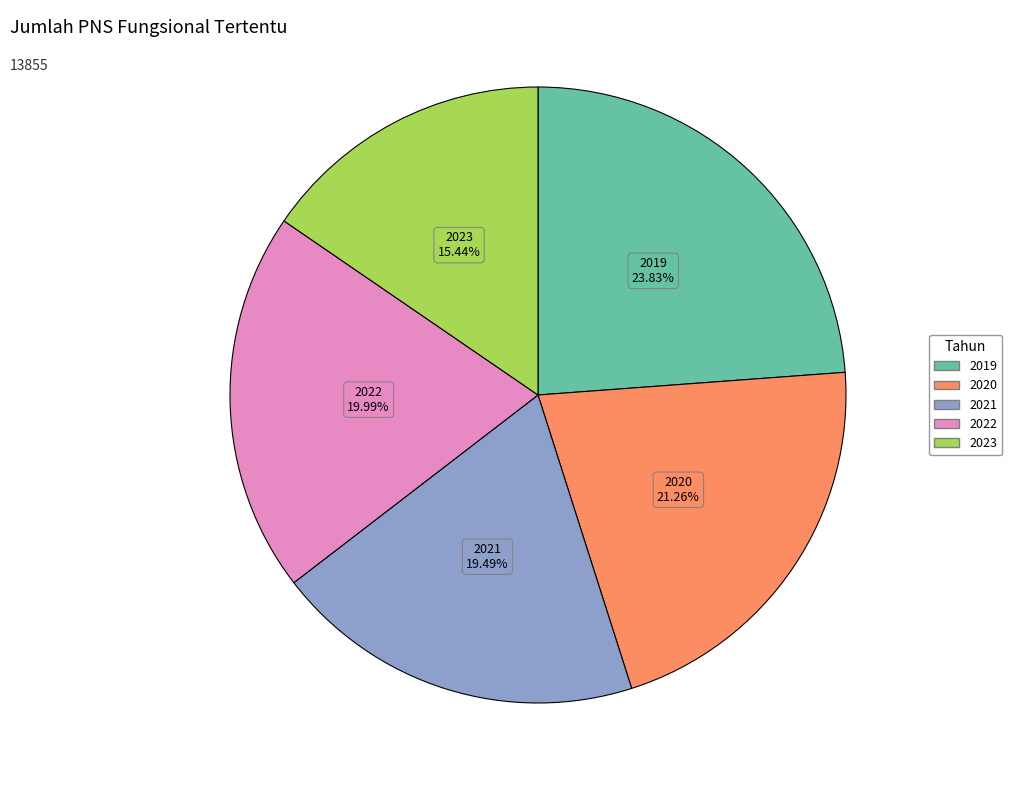

Is there a majority slice in this chart?

No